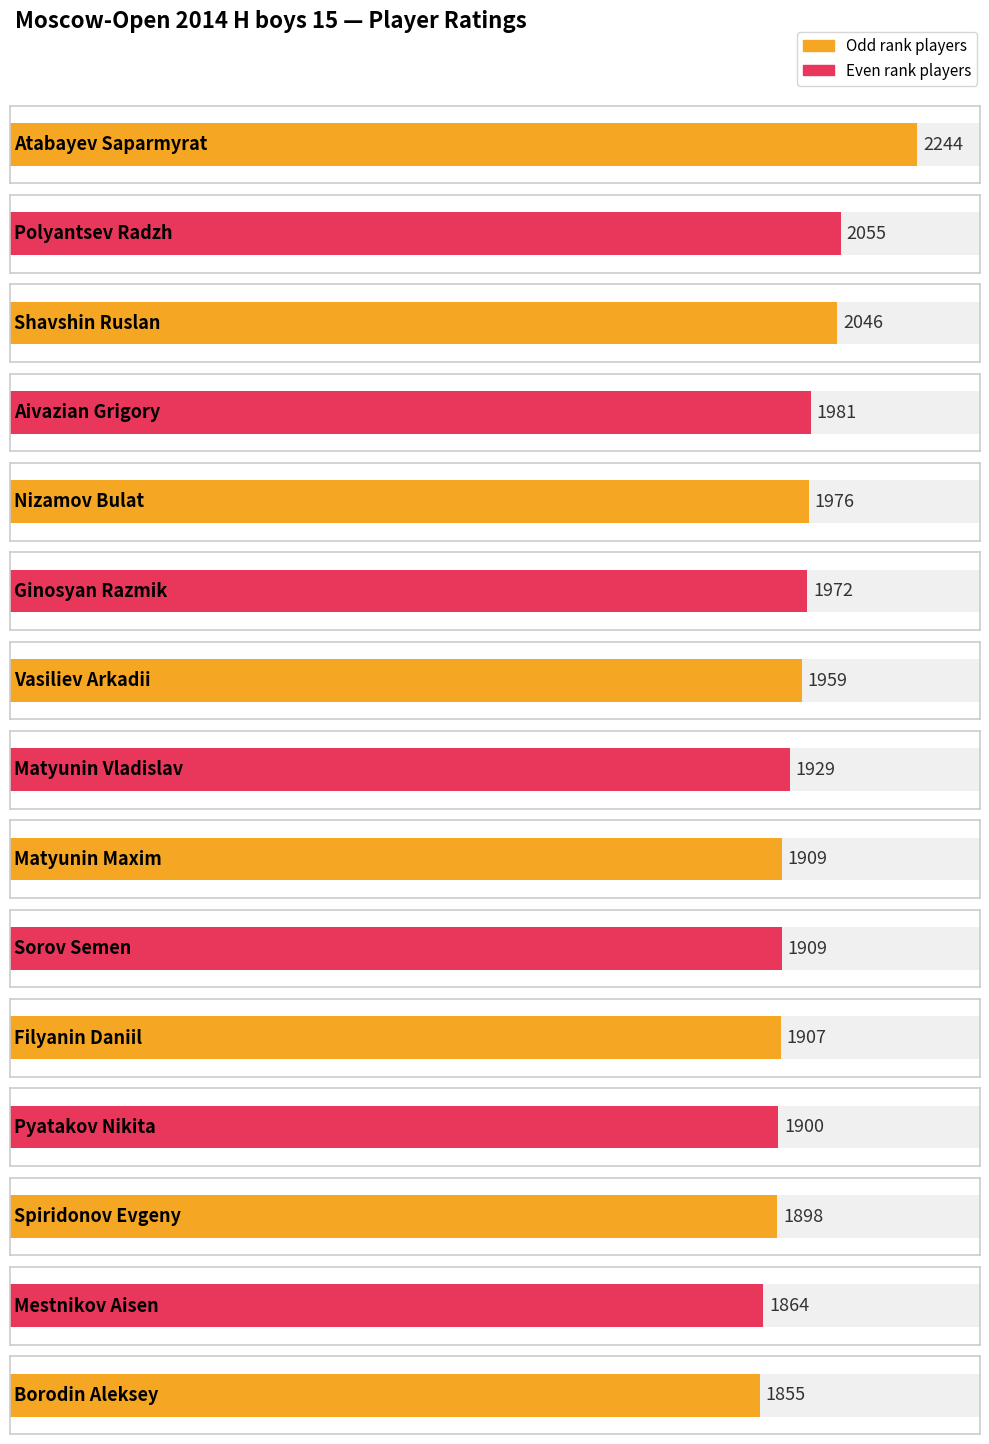

What is the change in value from Matyunin Vladislav to Mestnikov Aisen?

-65